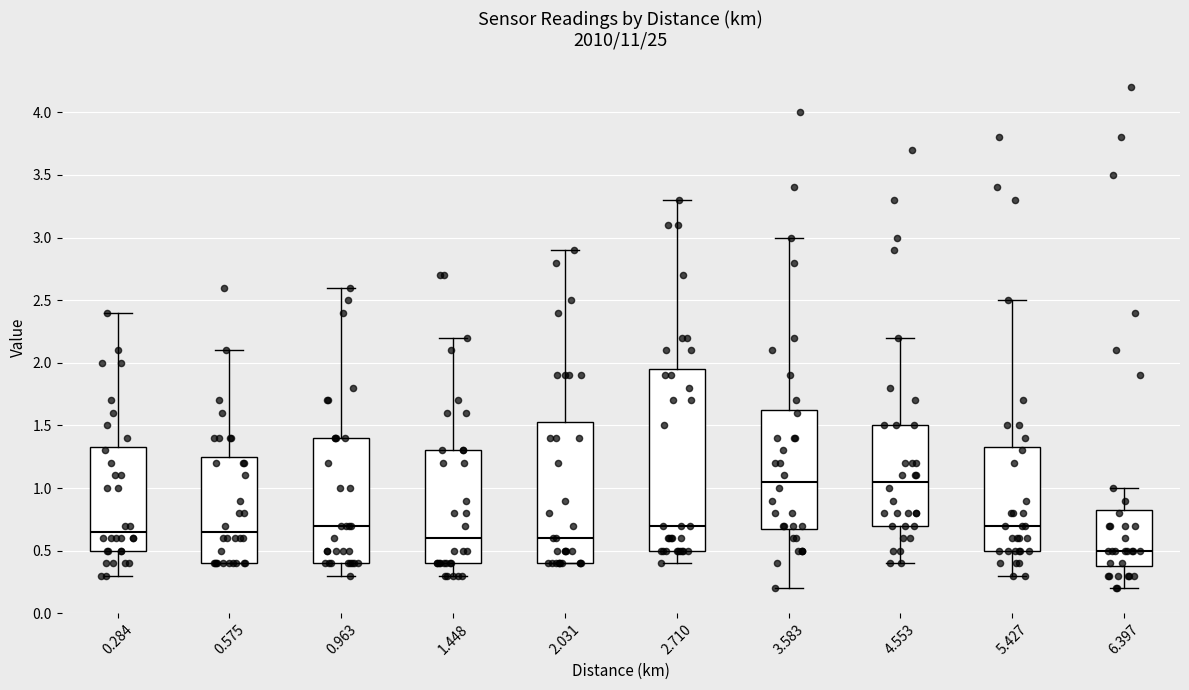

Reading left to right, transcribe this box plot: for each box, give where its median line is, the range the box spans, and where its two whiskers end, as read against the y-axis. The values are not printed on the chart, so give them approximately, as read against the axis.

0.284: median 0.65, box 0.50 to 1.35, whiskers 0.30 to 2.40
0.575: median 0.65, box 0.40 to 1.25, whiskers 0.40 to 2.10
0.963: median 0.70, box 0.40 to 1.40, whiskers 0.30 to 2.60
1.448: median 0.60, box 0.40 to 1.30, whiskers 0.30 to 2.20
2.031: median 0.60, box 0.40 to 1.55, whiskers 0.40 to 2.90
2.710: median 0.70, box 0.50 to 1.95, whiskers 0.40 to 3.30
3.583: median 1.05, box 0.70 to 1.65, whiskers 0.20 to 3.00
4.553: median 1.05, box 0.70 to 1.50, whiskers 0.40 to 2.20
5.427: median 0.70, box 0.50 to 1.35, whiskers 0.30 to 2.50
6.397: median 0.50, box 0.40 to 0.85, whiskers 0.20 to 1.00